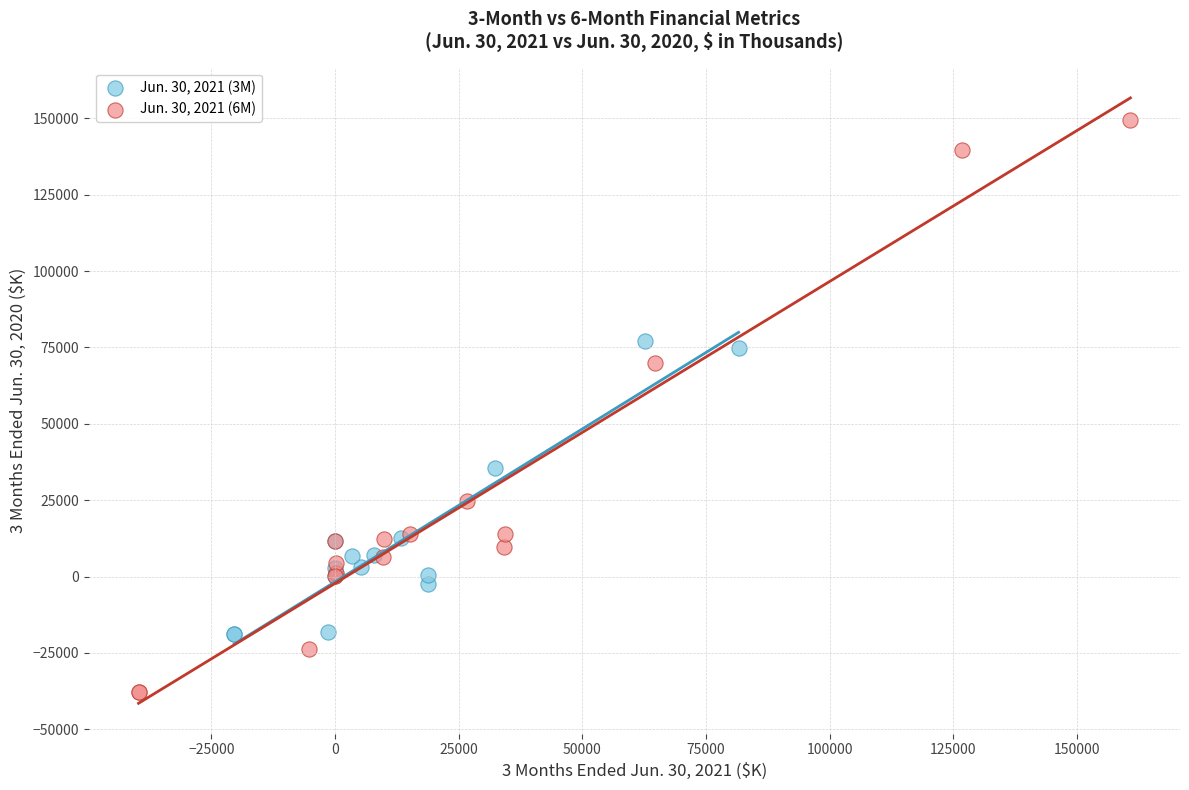

Which series contains the lowest Y value?

Jun. 30, 2021 (6M)